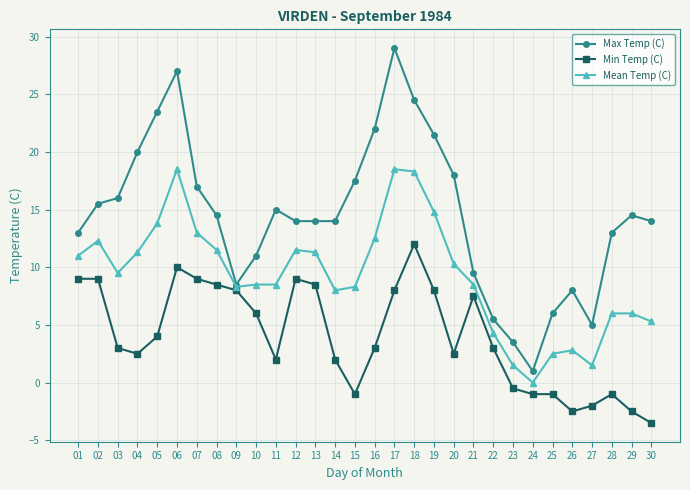

What is the total value across all series at 25?

7.5